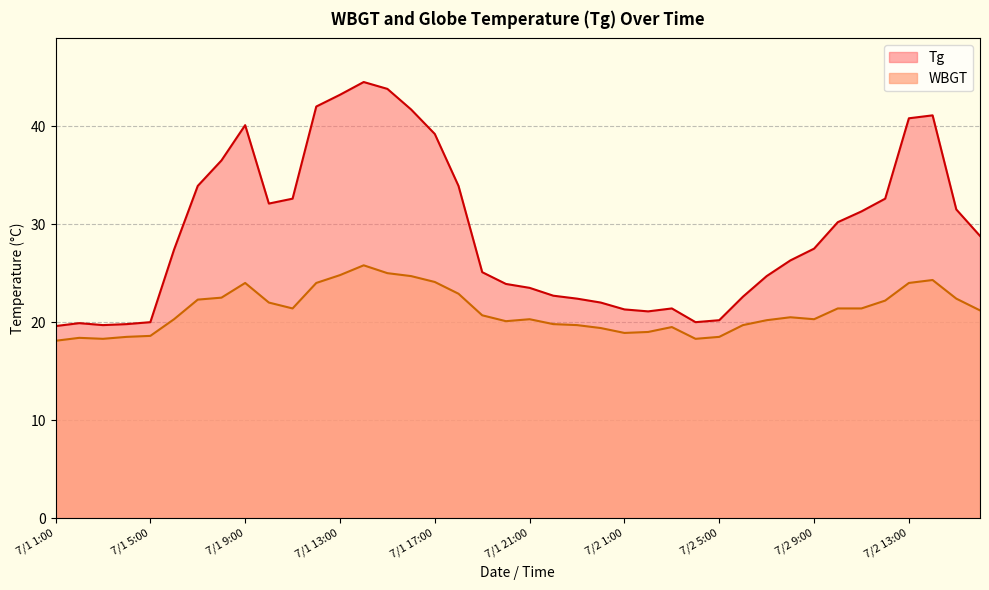

How many values in the WBGT series are below 20?

14